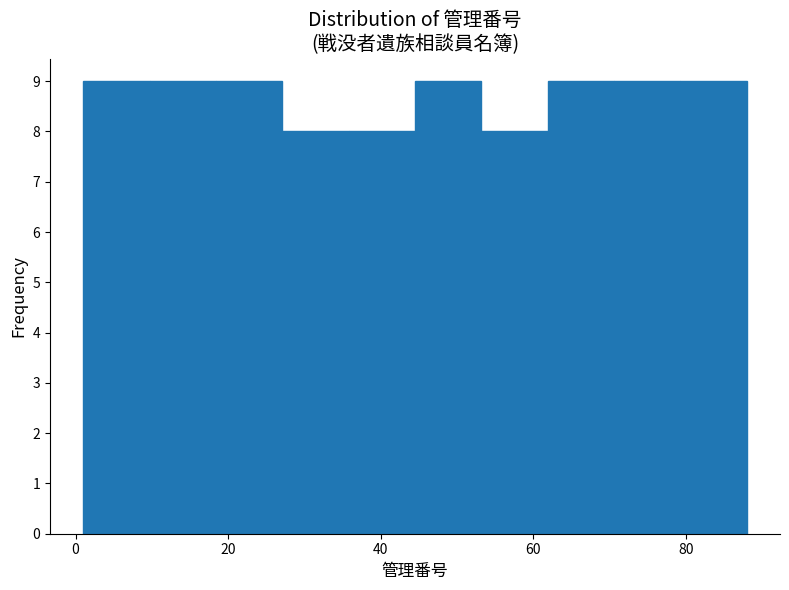

Reading left to right, transcribe this chart: for each bar, give the range it covers on the x-axis and its height. Neither the bar edges nor the heights are printed on the chart, so give them approximately, as read against the axes.

2 to 10: 9
10 to 18: 9
18 to 28: 9
28 to 36: 8
36 to 44: 8
44 to 54: 9
54 to 62: 8
62 to 70: 9
70 to 80: 9
80 to 88: 9